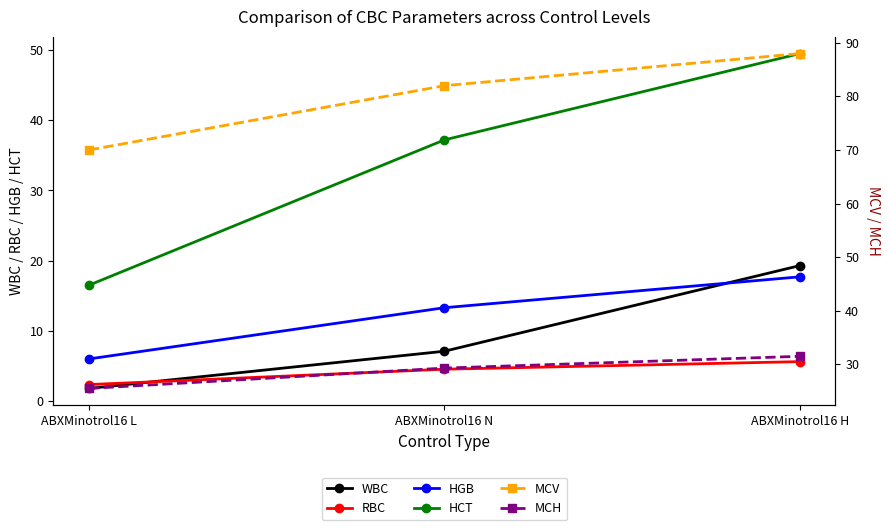

What is the sum of all MCV values?

240.0